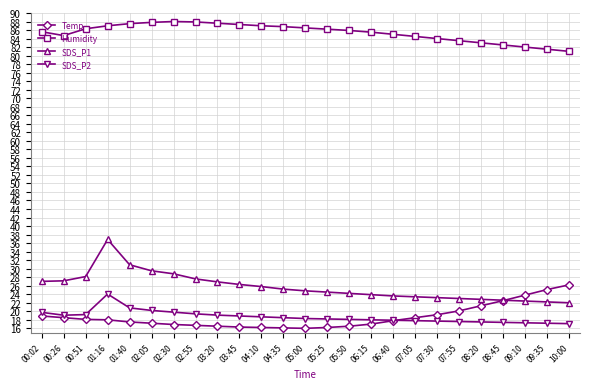

Is the value of SDS_P2 at 04:10 greater than the value of Temp at 02:30?

Yes